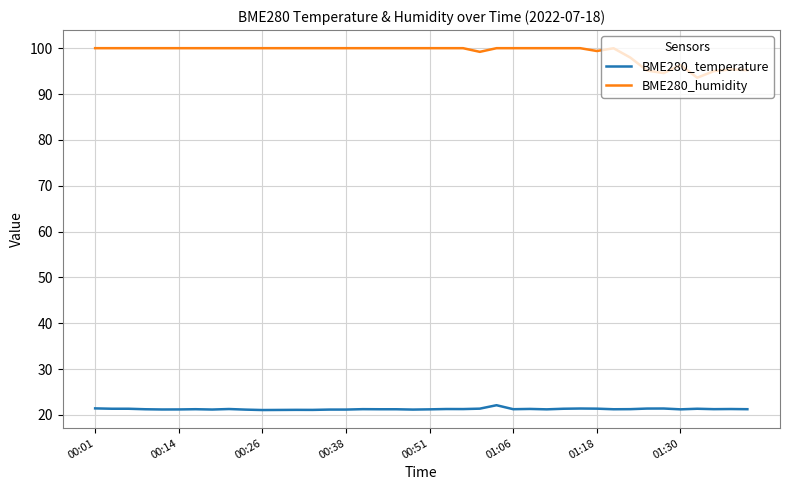

What are all the series names shown in the legend?

BME280_temperature, BME280_humidity